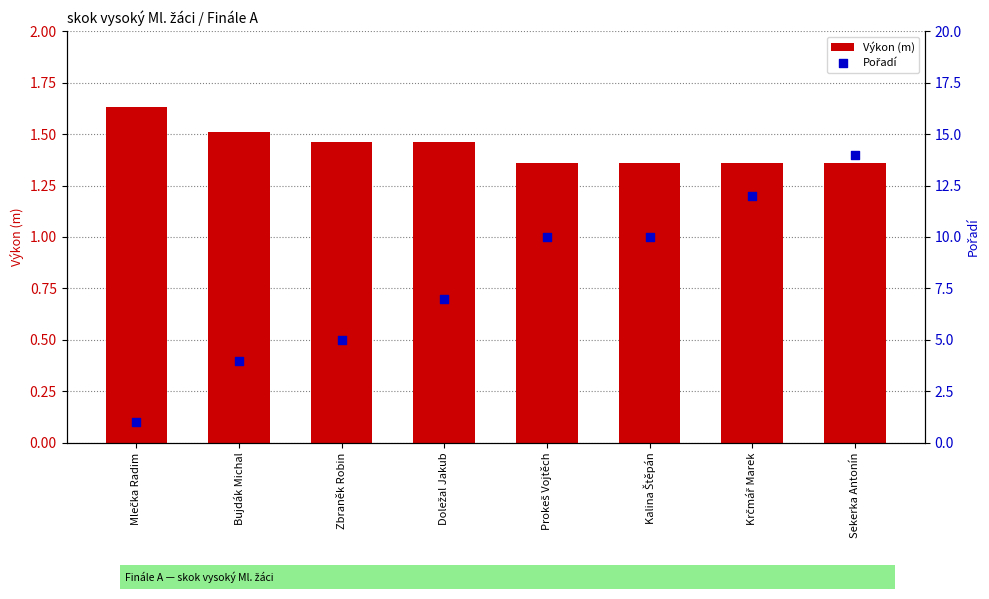

Is the value of Výkon (m) at Sekerka Antonín greater than the value of Pořadí at Doležal Jakub?

No